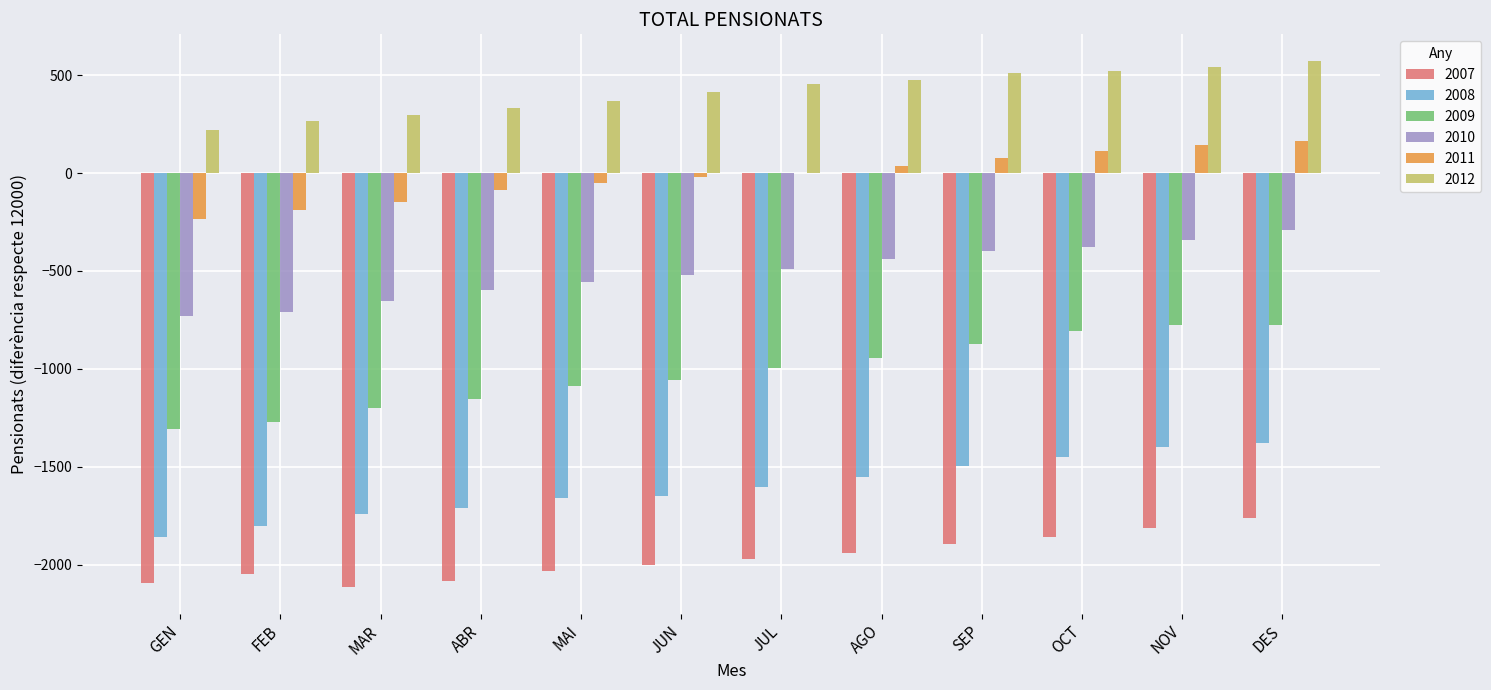

What is the sum of the 2010 values at MAI and DES?

-850